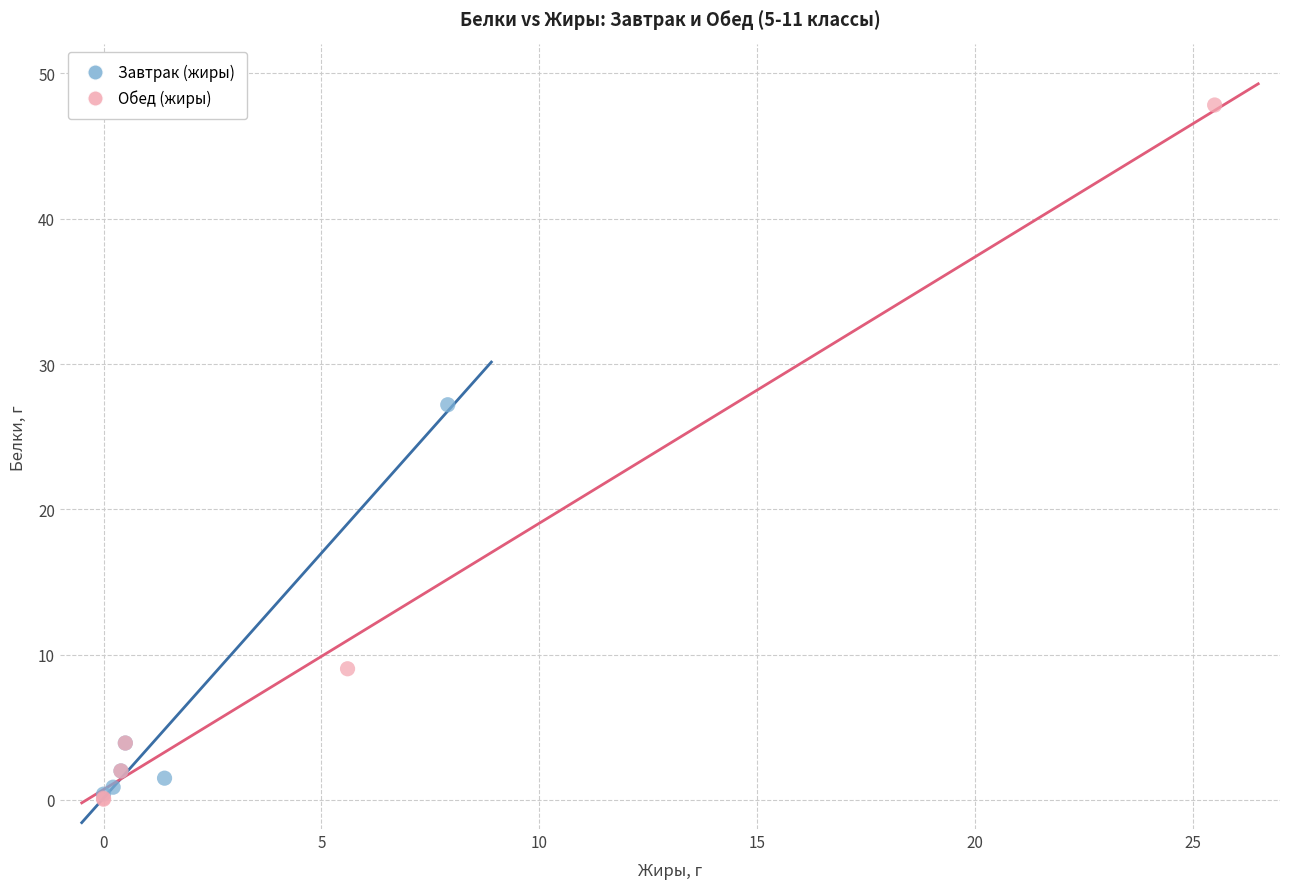

Which series contains the highest Y value?

Обед (жиры)